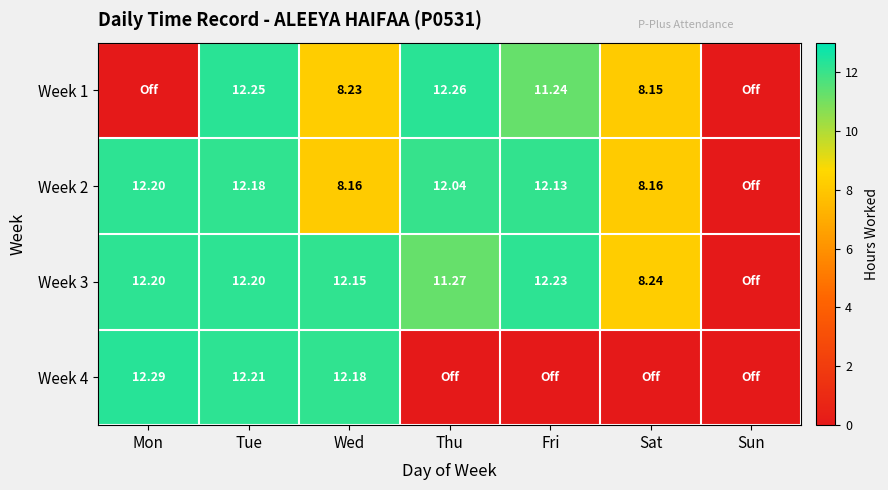

At how many categories does at least one series exceed 12?

5